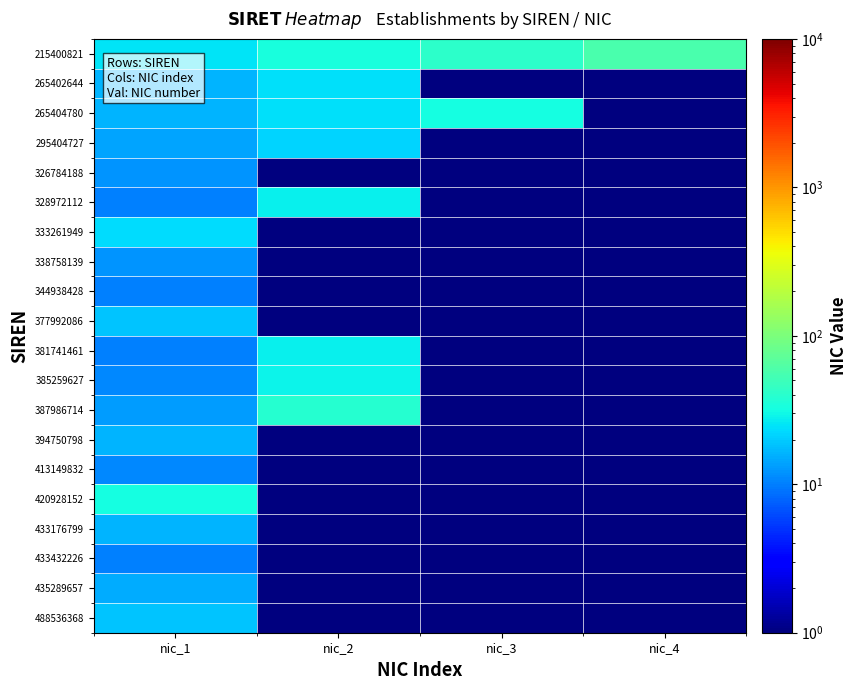

Rank the series by their maximum value, from highest to lowest.

215400821, 387986714, 265404780, 420928152, 385259627, 328972112, 381741461, 265402644, 333261949, 295404727, 377992086, 488536368, 394750798, 433176799, 435289657, 326784188, 338758139, 413149832, 344938428, 433432226